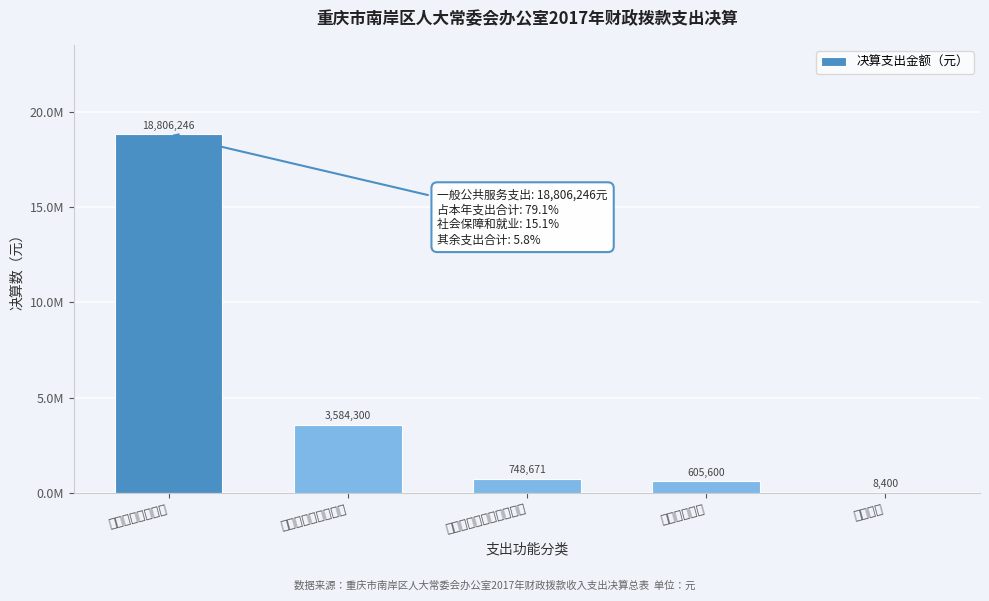

Are the bars horizontal?

No